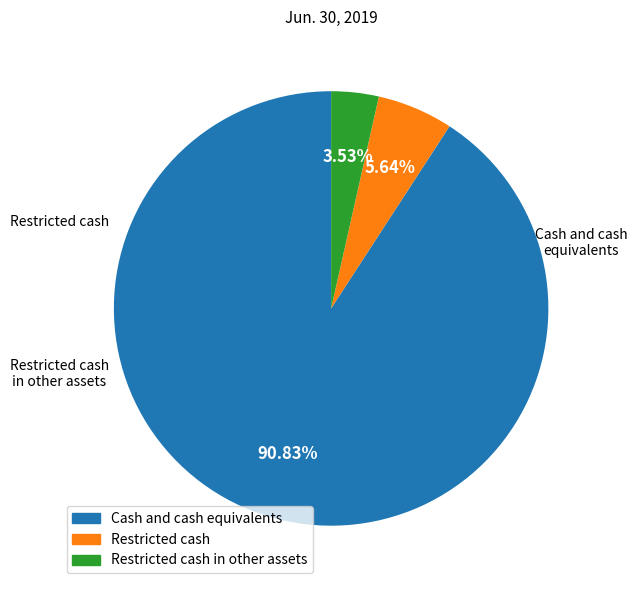

How many slices are in this pie chart?

3